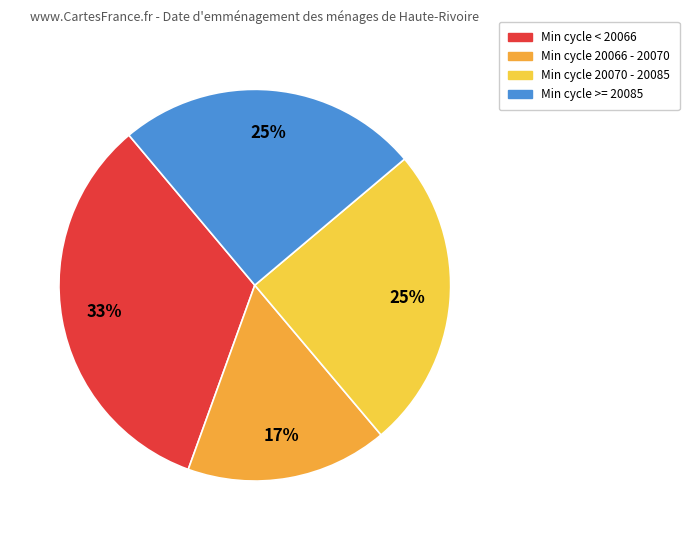

To the nearest percent, what is the average slice percentage?

25%